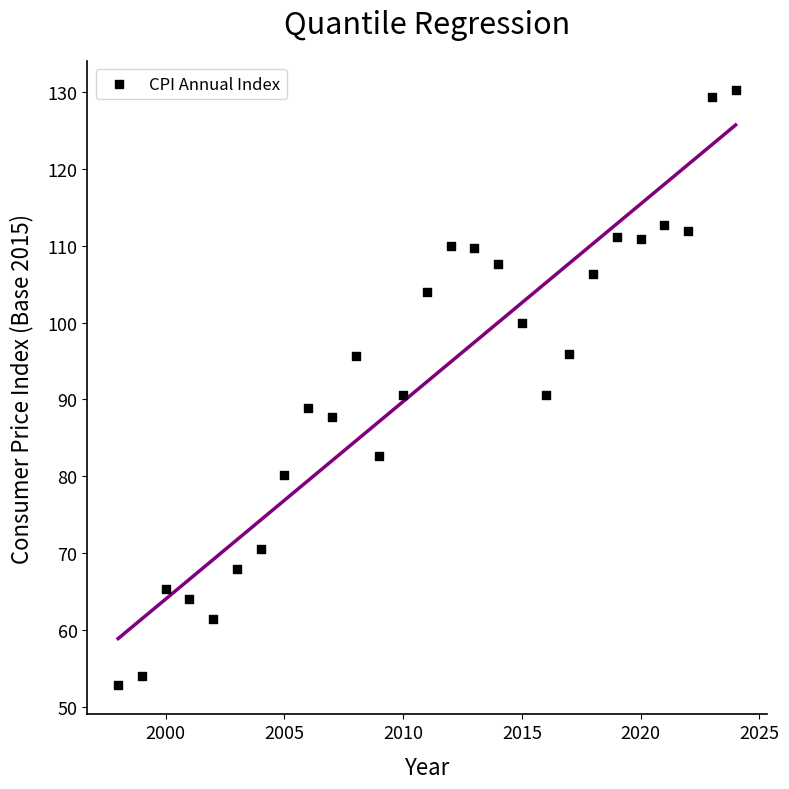

What is the range of Y values (max minus min)?

77.3